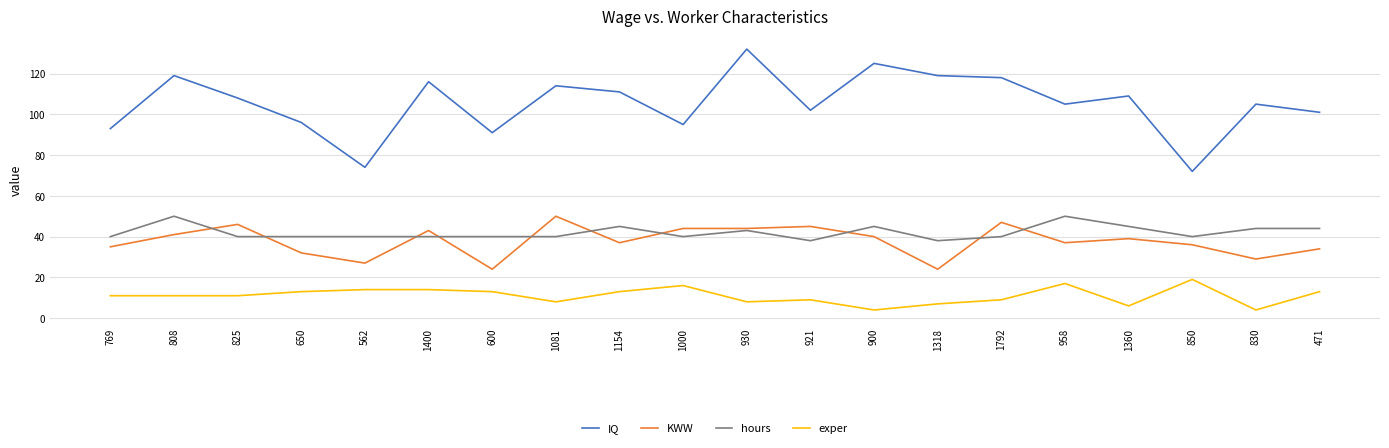

Rank the series at 830 from highest to lowest value.

IQ, hours, KWW, exper